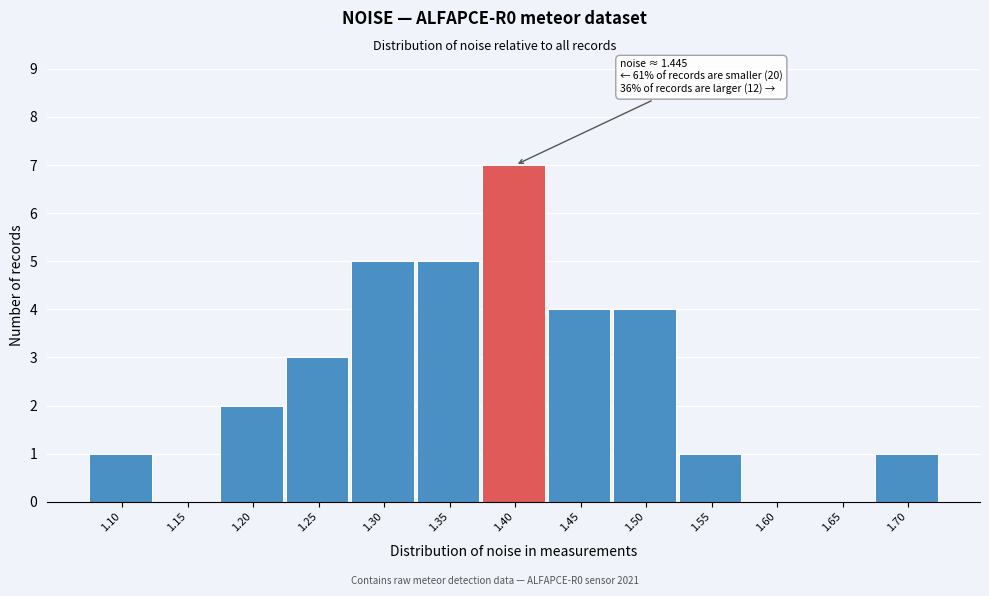

Reading right to left, transcribe all the data shown in this chart.

1.70=1	1.65=0	1.60=0	1.55=1	1.50=4	1.45=4	1.40=7	1.35=5	1.30=5	1.25=3	1.20=2	1.15=0	1.10=1